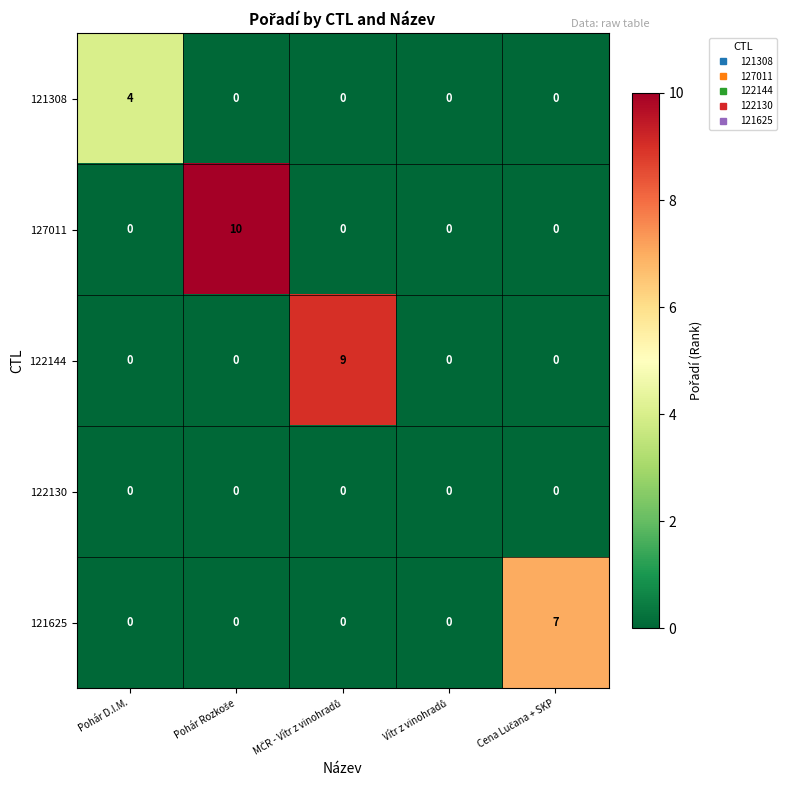

Is it true that 121308 equals 4 at Pohár D.I.M.?

True